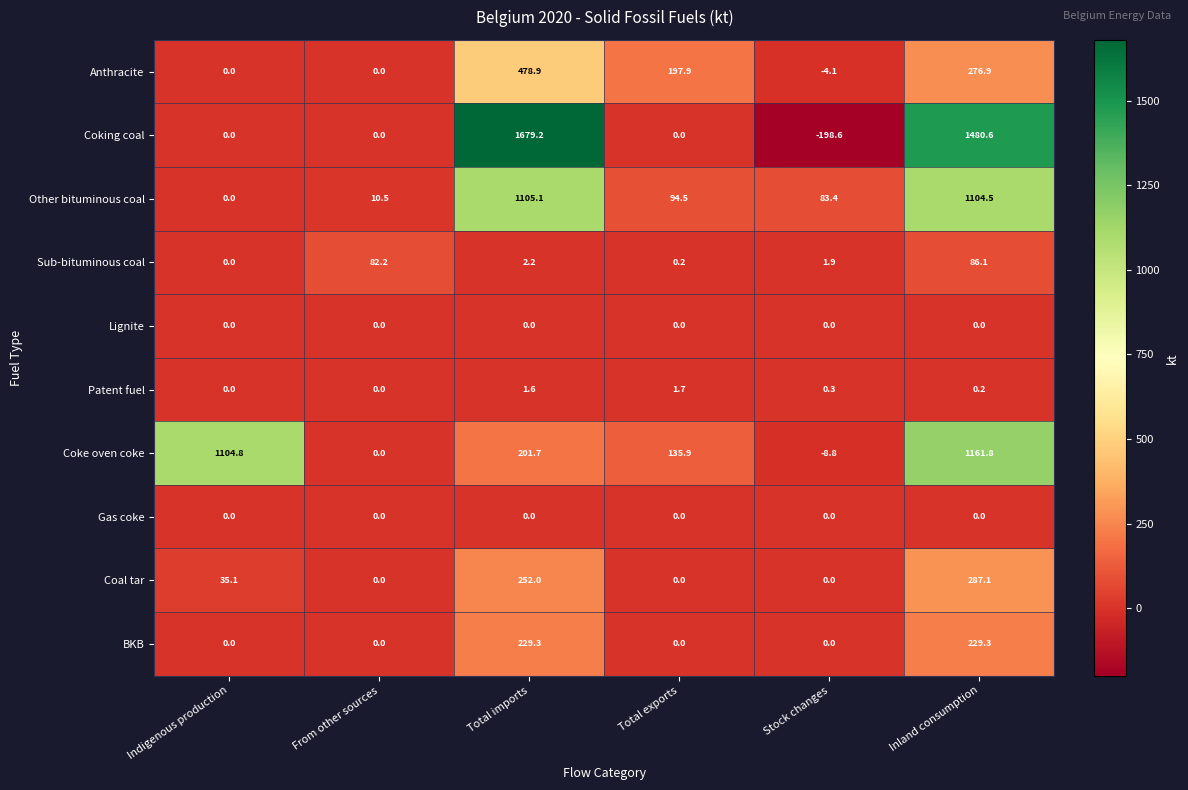

What is the difference between the maximum and minimum values in the Sub-bituminous coal series?

86.1